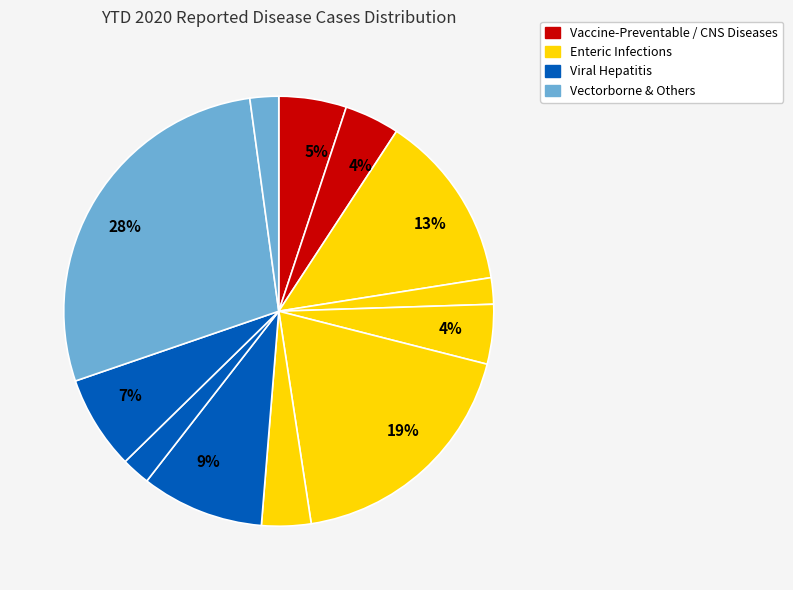

Count the number of slices in the pie.

12